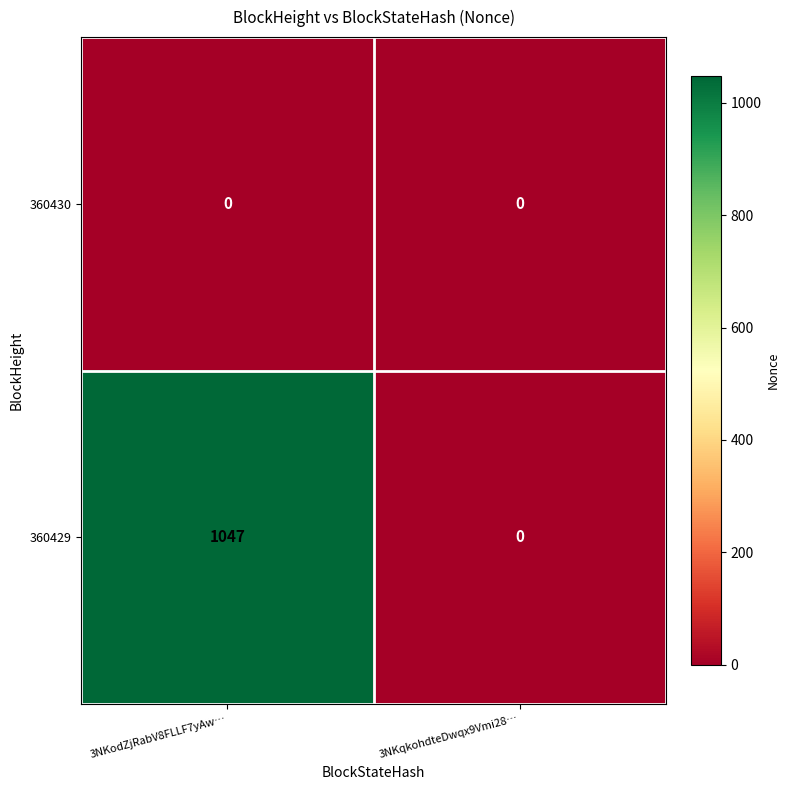

At which label is 360429 closest to 523?

3NKqkohdteDwqx9Vmi28…